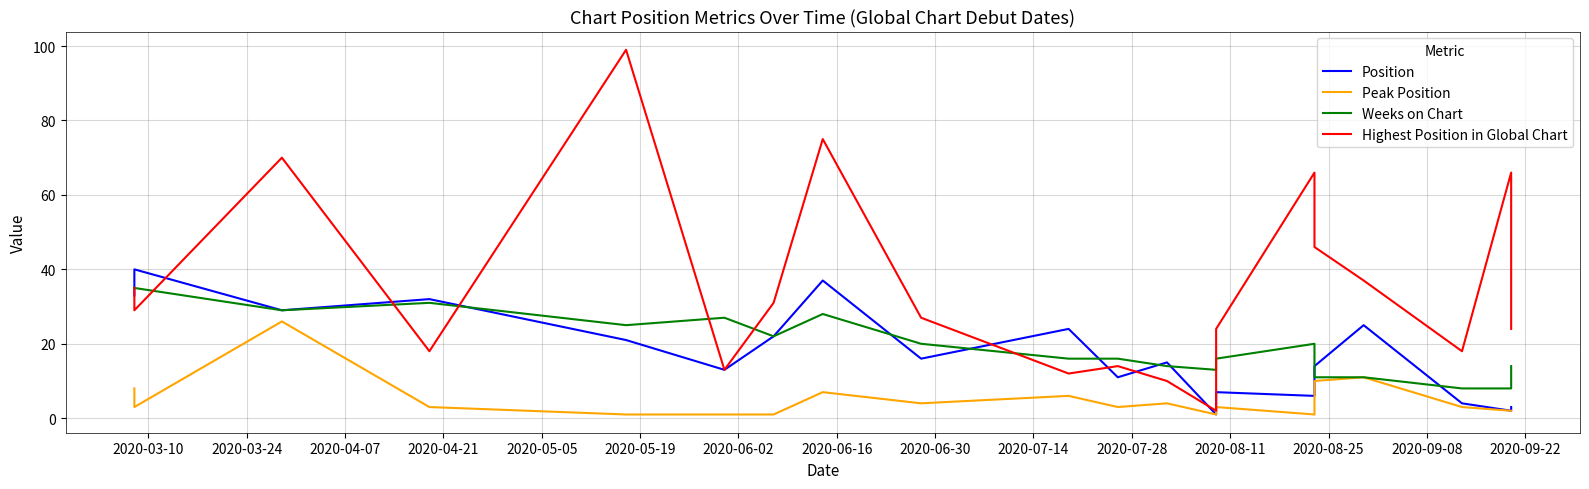

How many interior local peaks does the Highest Position in Global Chart series have?

6